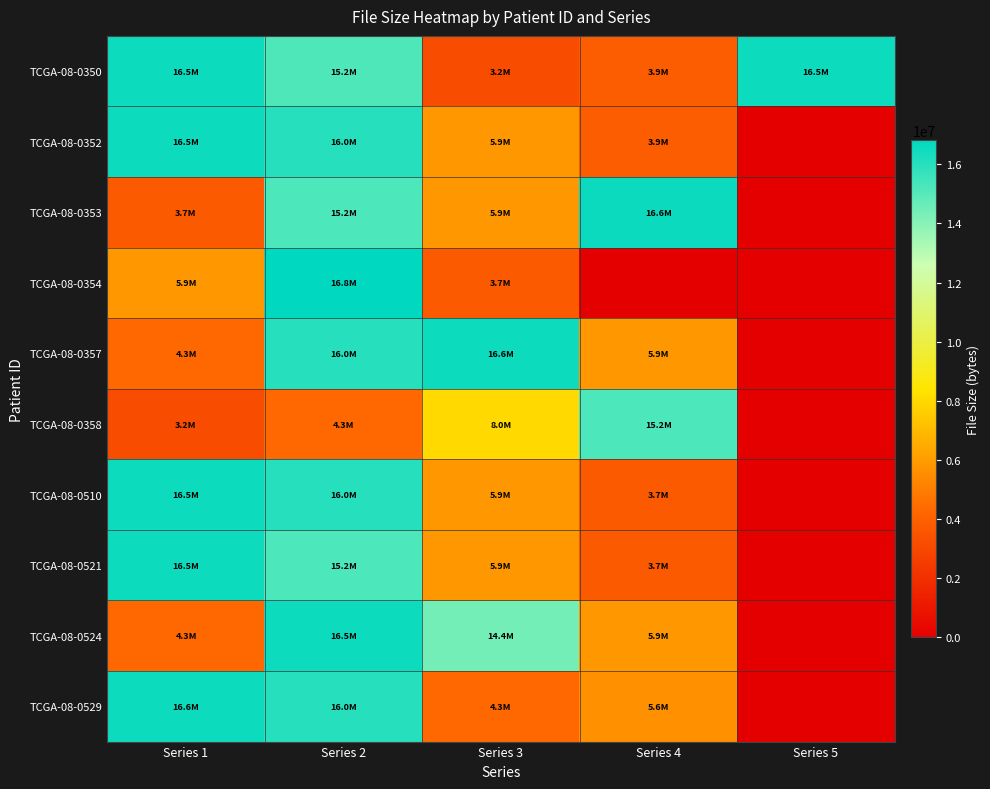

Which label corresponds to the largest value in the chart?

Series 2